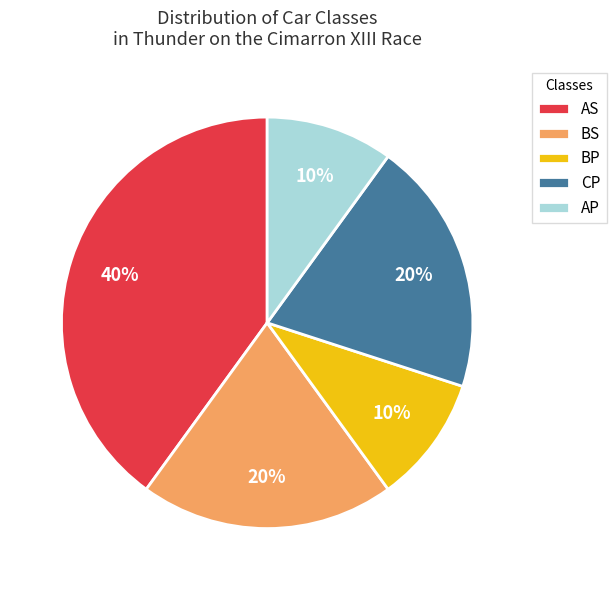

Between CP and AP, which is larger?

CP